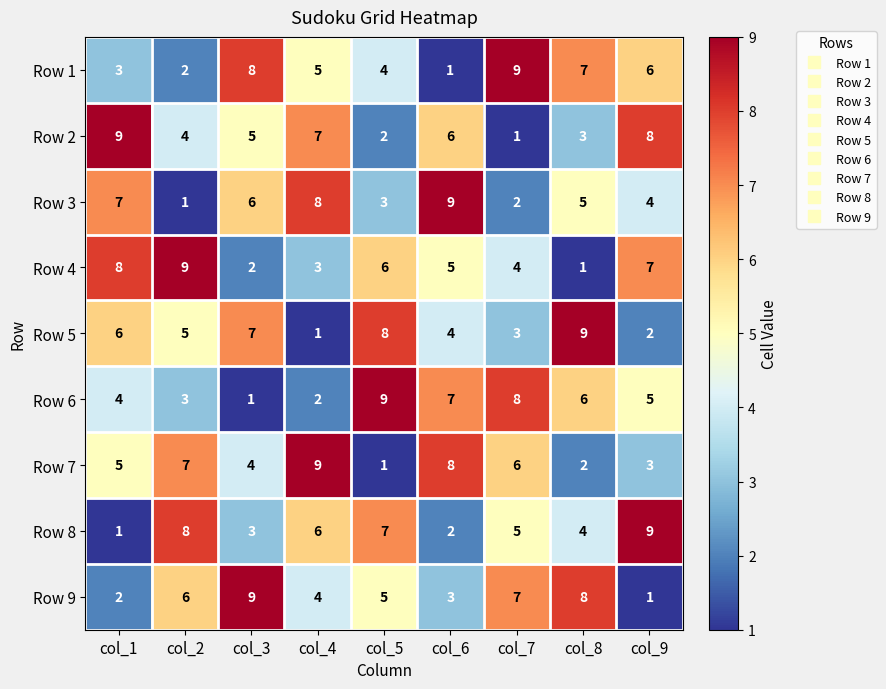

At how many categories does at least one series exceed 5?

9